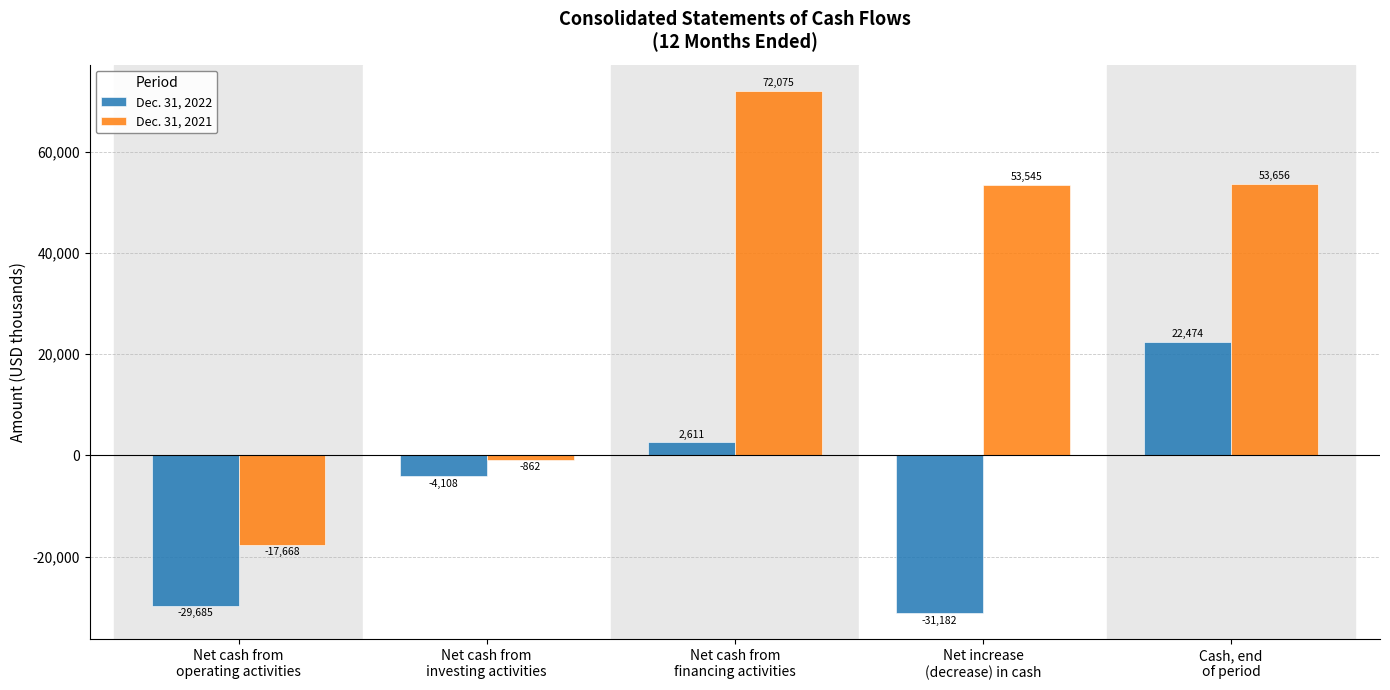

What is the label of the 2nd bar from the left?

Net cash from
investing activities